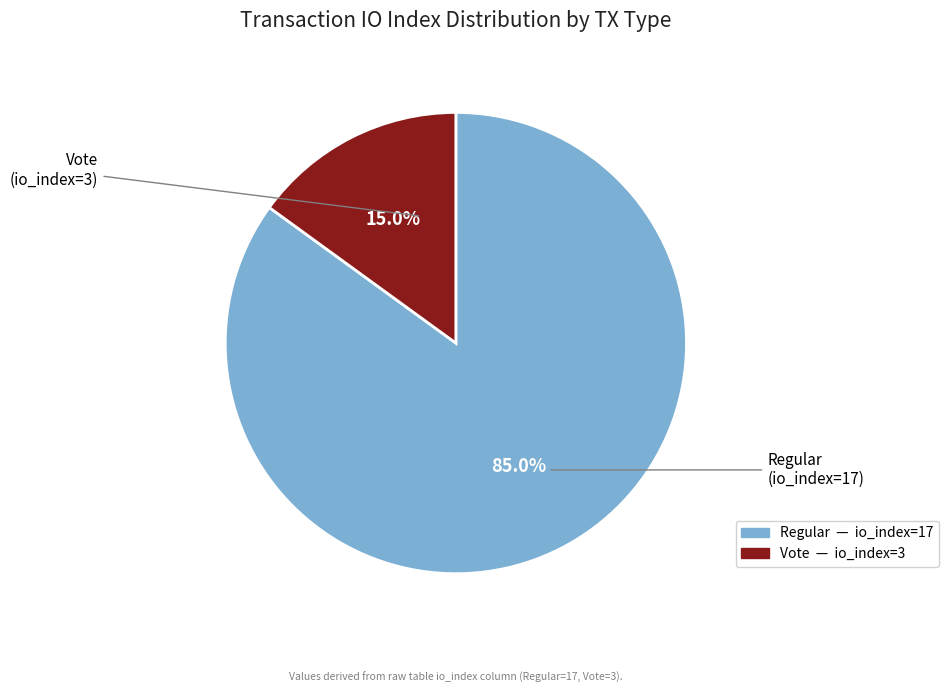

Does any single category account for the majority?

Yes